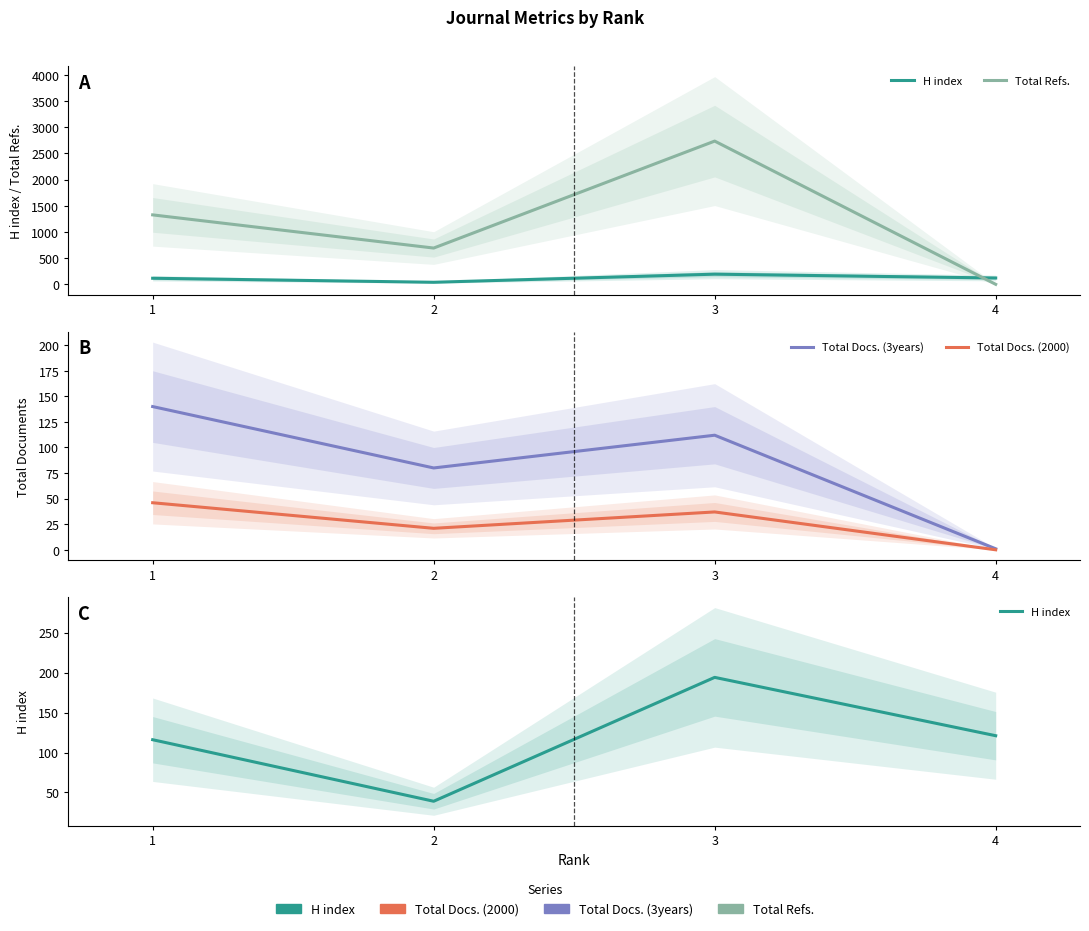

Which has a higher value, 3 or 1?

3